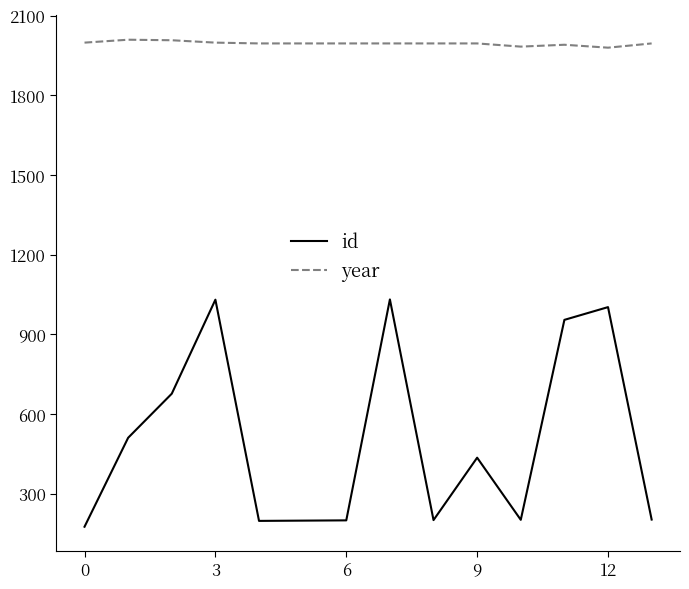

Which series has the largest total across all categories?

year